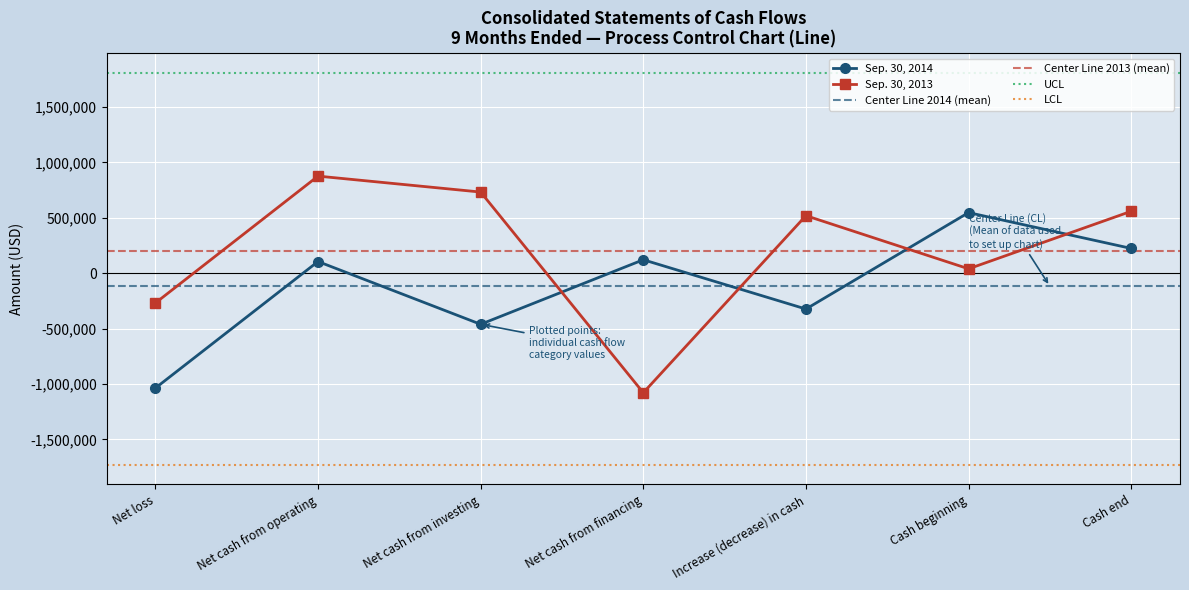

What is the lowest value of the Sep. 30, 2013 series?

-1079561